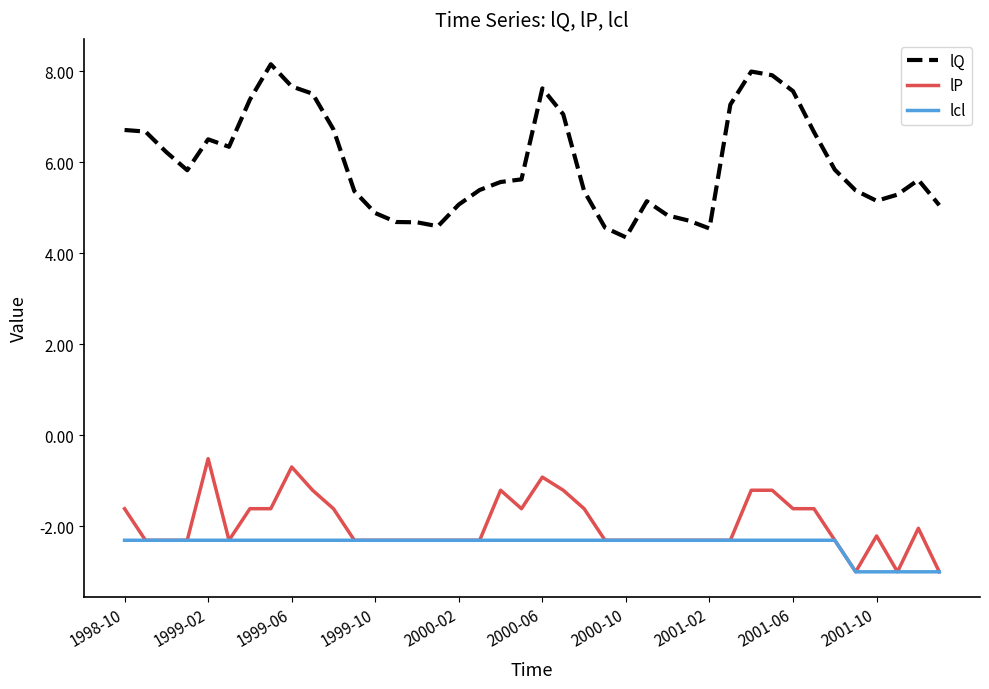

What is the maximum value shown in the chart?

8.2